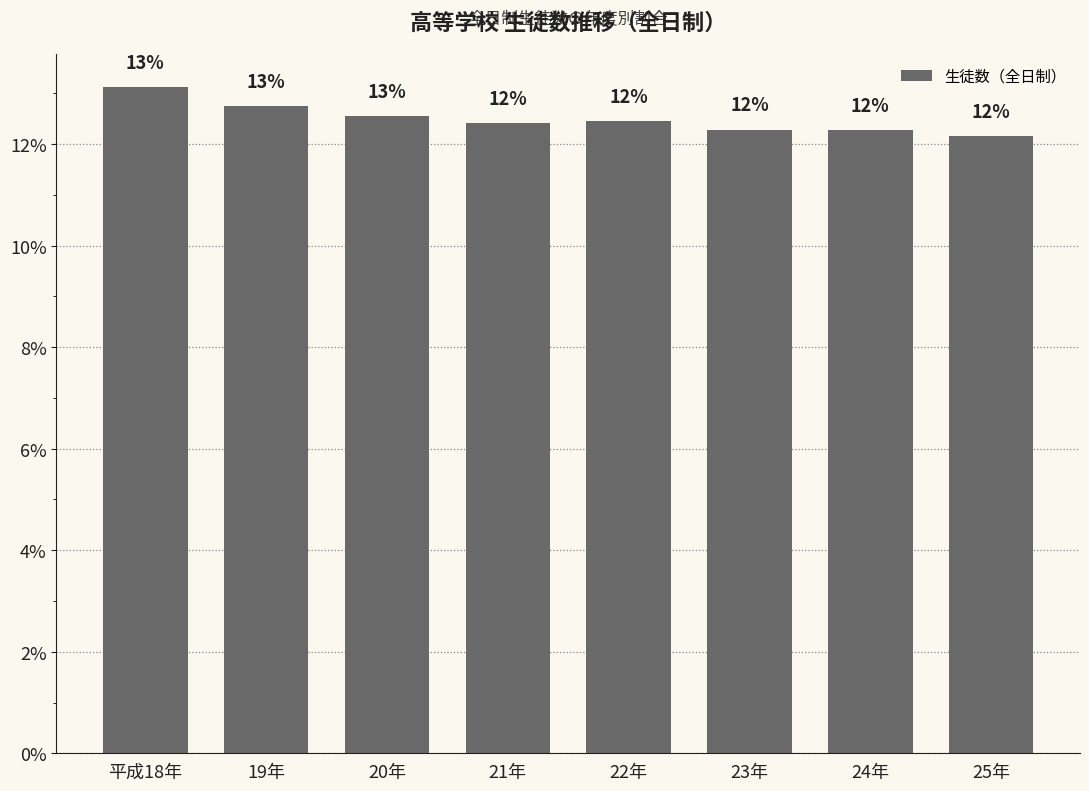

What is the value of the 8th bar from the left?

12.2